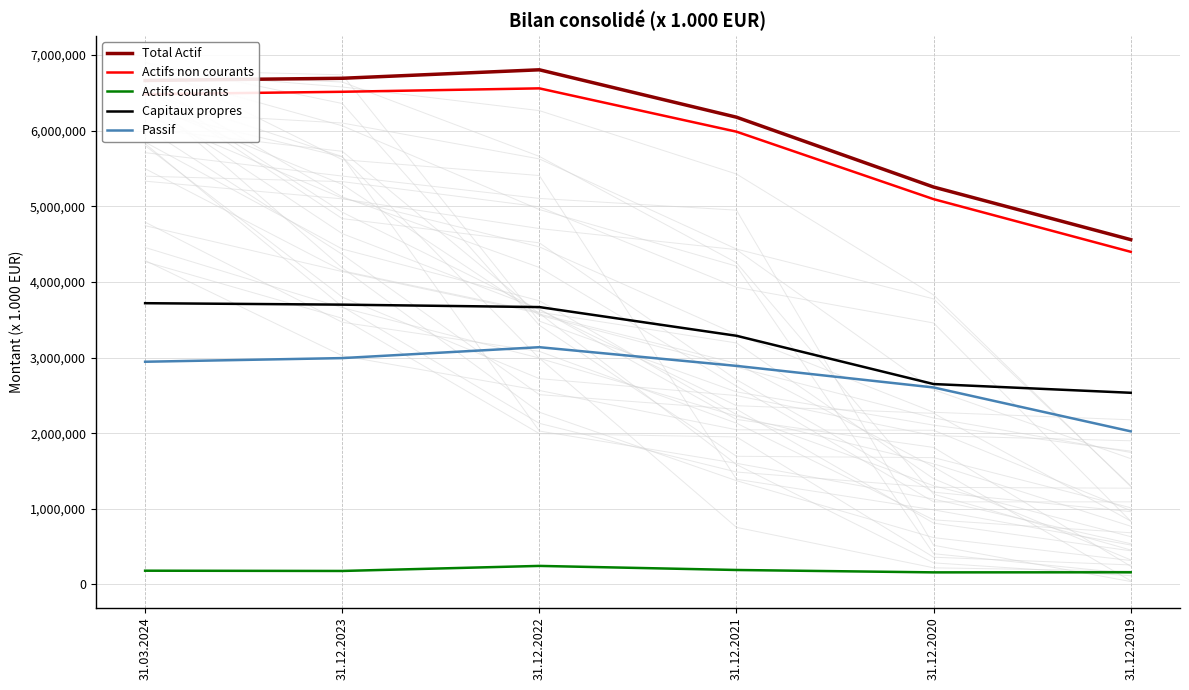

True or false: Actifs courants and Actifs non courants cross at least once.

False